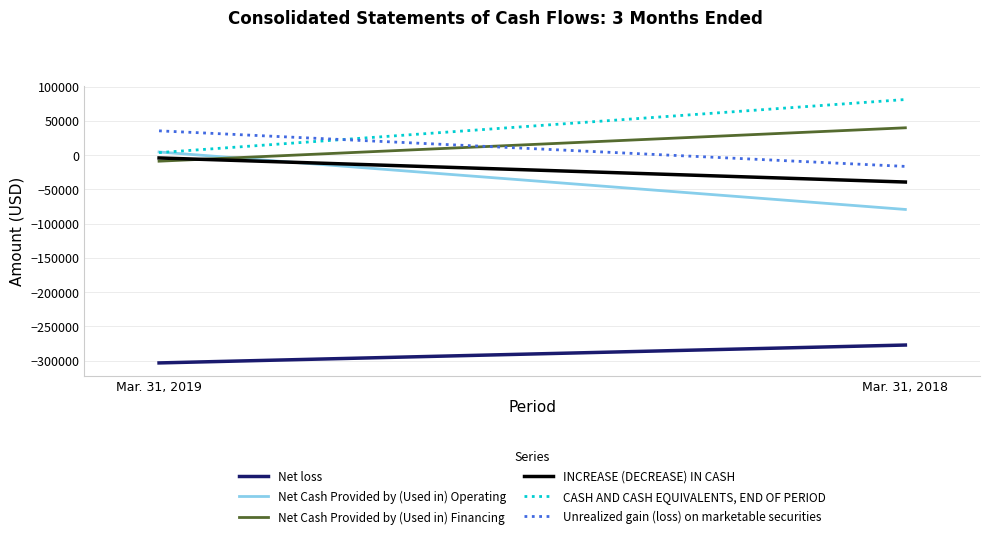

Which series has the largest range (max minus min)?

Net Cash Provided by (Used in) Operating